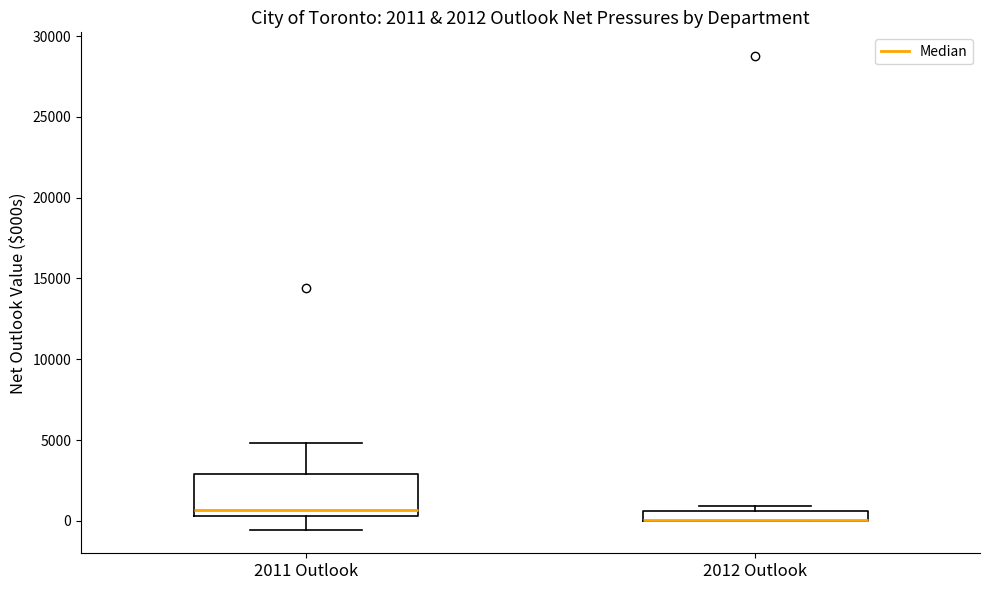

Which box is the tallest, from its lower edge to its upper edge?

2011 Outlook